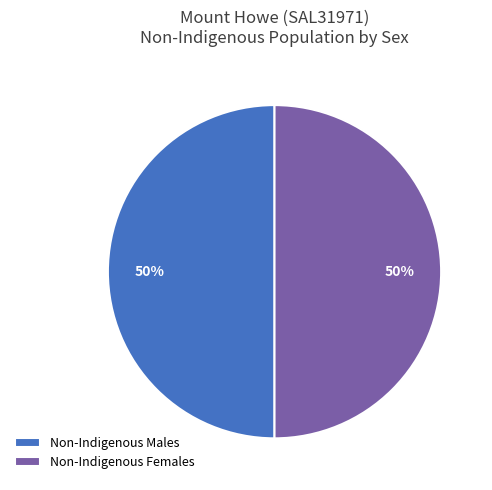

To the nearest percent, what percentage of the pie is Non-Indigenous Males?

50%